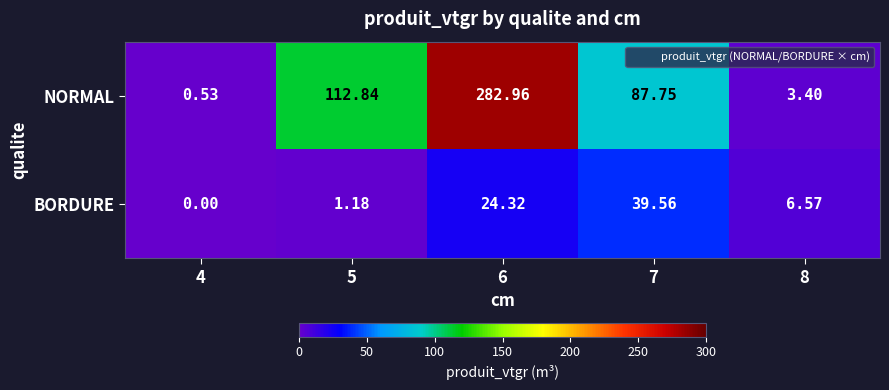

Rank the series at 6 from highest to lowest value.

NORMAL, BORDURE